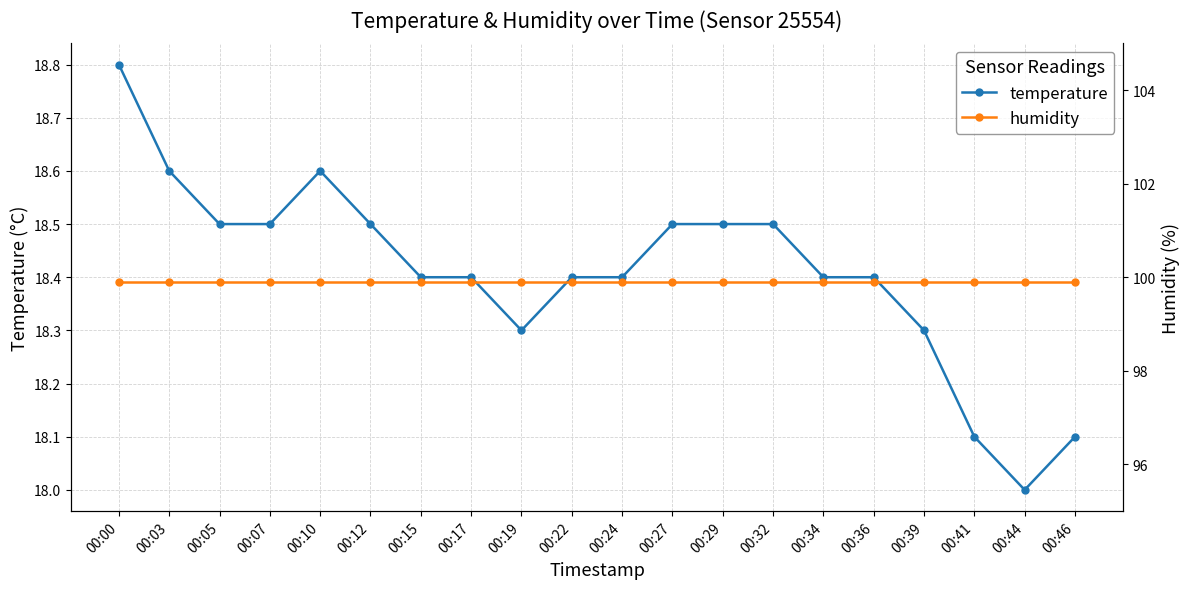

What is the sum of the humidity values at 00:00 and 00:05?

199.8